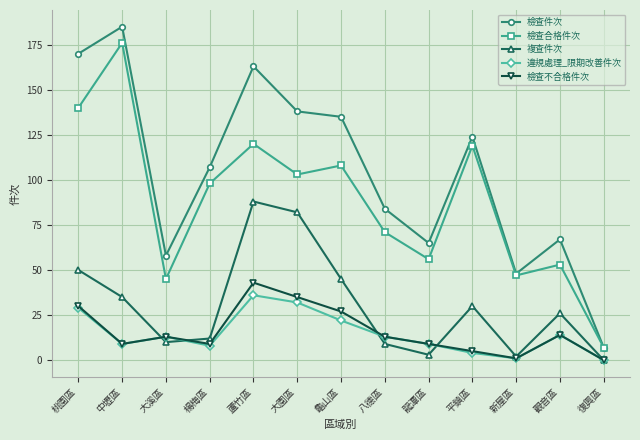

True or false: 檢查不合格件次 and 檢查件次 cross at least once.

False